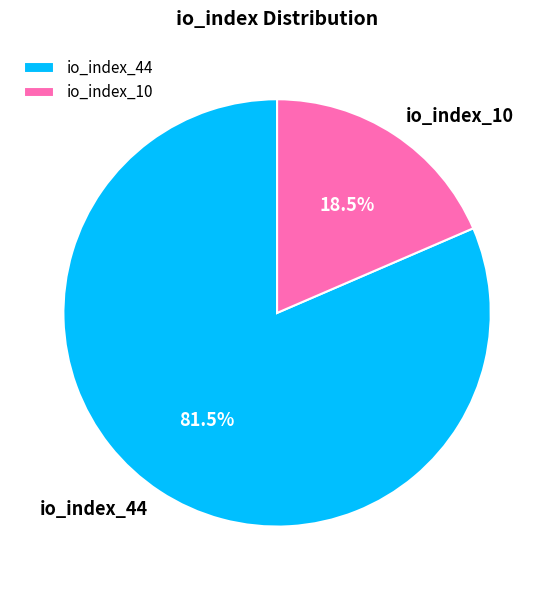

To the nearest percent, what is the combined percentage of io_index_44 and io_index_10?

100%